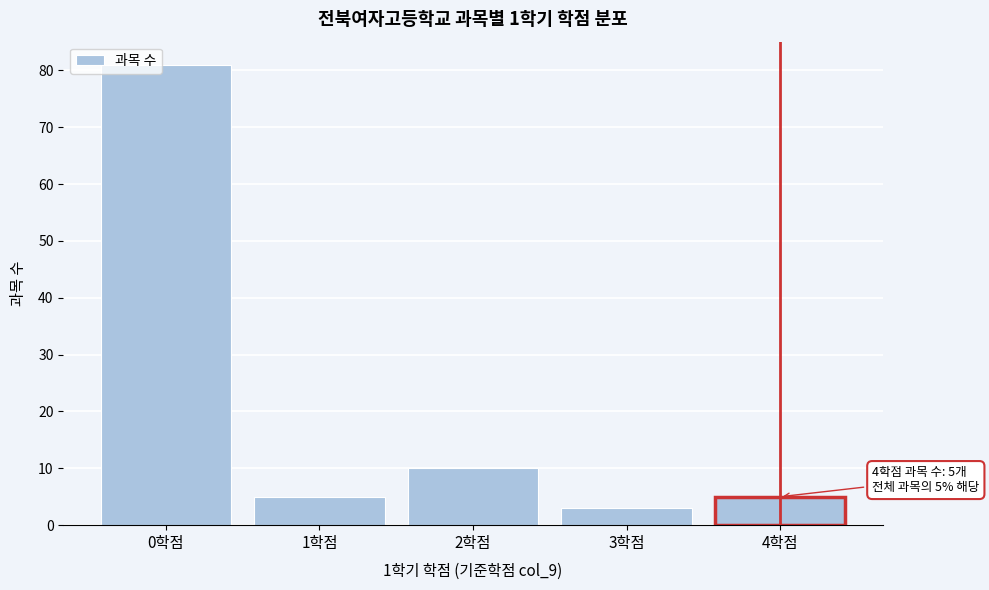

Reading left to right, extract all data points from this chart.

0학점=81	1학점=5	2학점=10	3학점=3	4학점=5